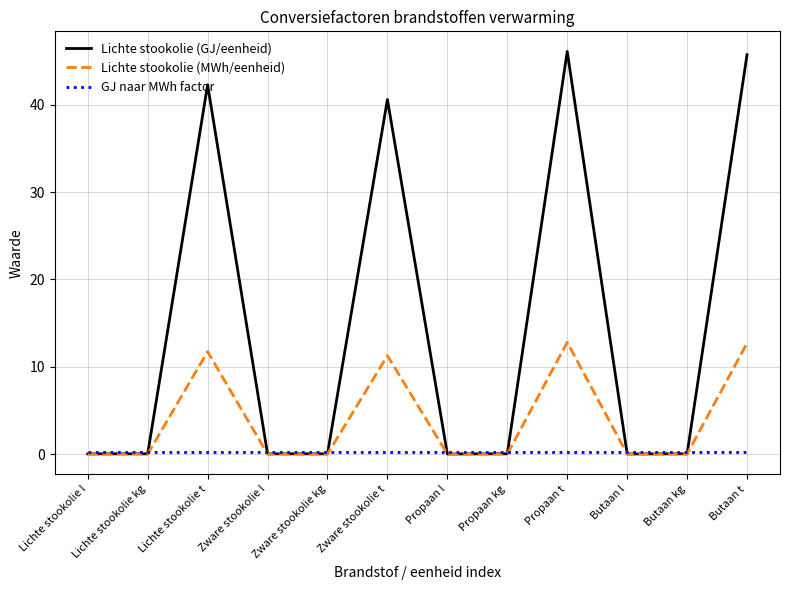

Which series has the largest range (max minus min)?

Lichte stookolie (GJ/eenheid)